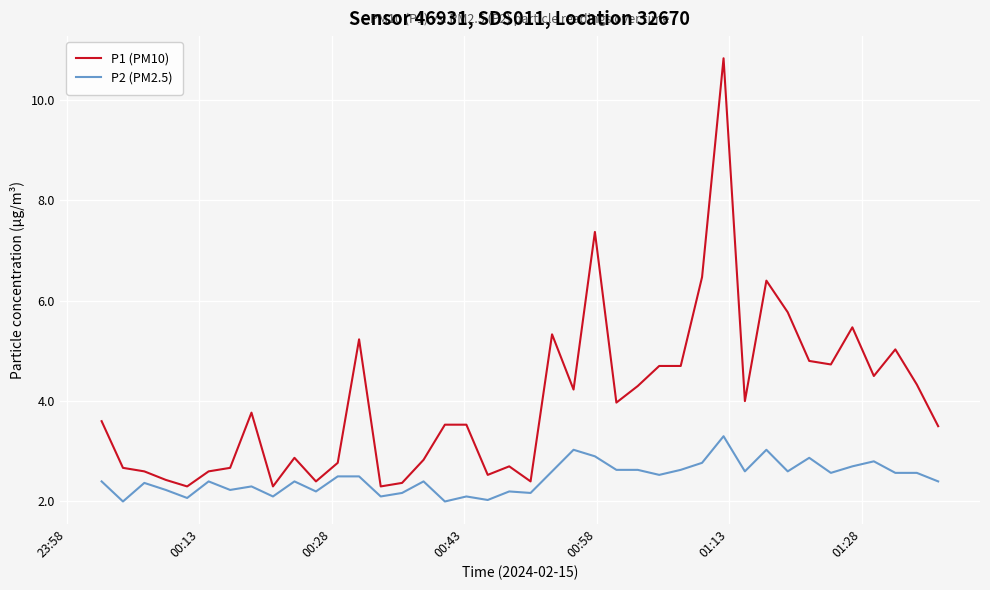

Reading left to right, transcribe all the data shown in this chart.

P1 (PM10): 3.6	2.7	2.6	2.4	2.3	2.6	2.7	3.8	2.3	2.9	2.4	2.8	5.2	2.3	2.4	2.8	3.5	3.5	2.5	2.7	2.4	5.3	4.2	7.4	4.0	4.3	4.7	4.7	6.5	10.8	4.0	6.4	5.8	4.8	4.7	5.5	4.5	5.0	4.3	3.5
P2 (PM2.5): 2.4	2.0	2.4	2.2	2.1	2.4	2.2	2.3	2.1	2.4	2.2	2.5	2.5	2.1	2.2	2.4	2.0	2.1	2.0	2.2	2.2	2.6	3.0	2.9	2.6	2.6	2.5	2.6	2.8	3.3	2.6	3.0	2.6	2.9	2.6	2.7	2.8	2.6	2.6	2.4